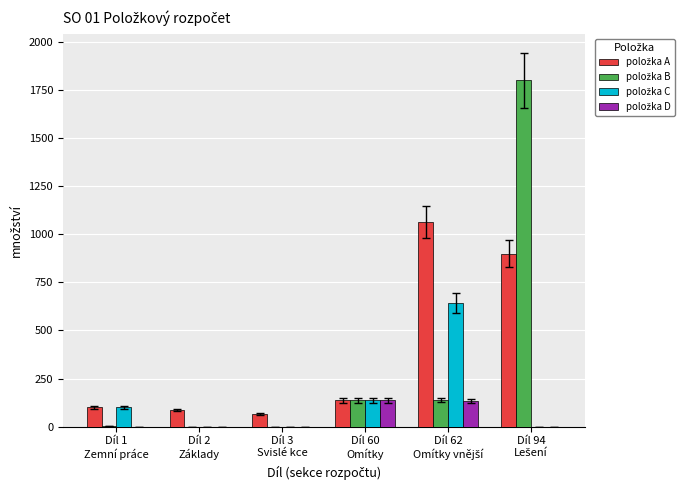

What is the greatest value displayed?

1800.0